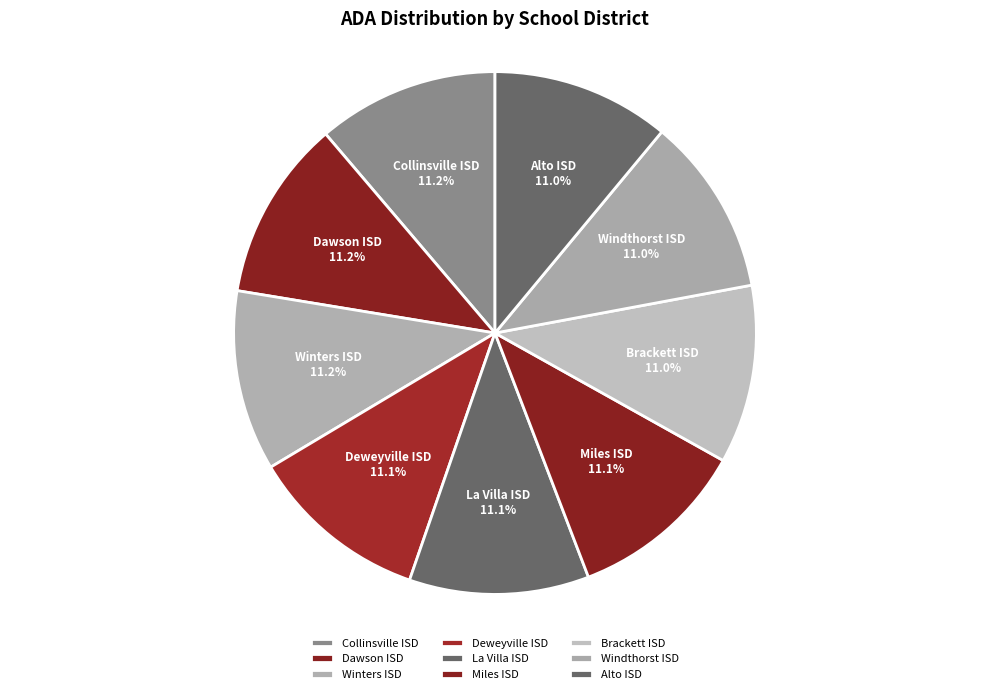

Count the number of slices in the pie.

9